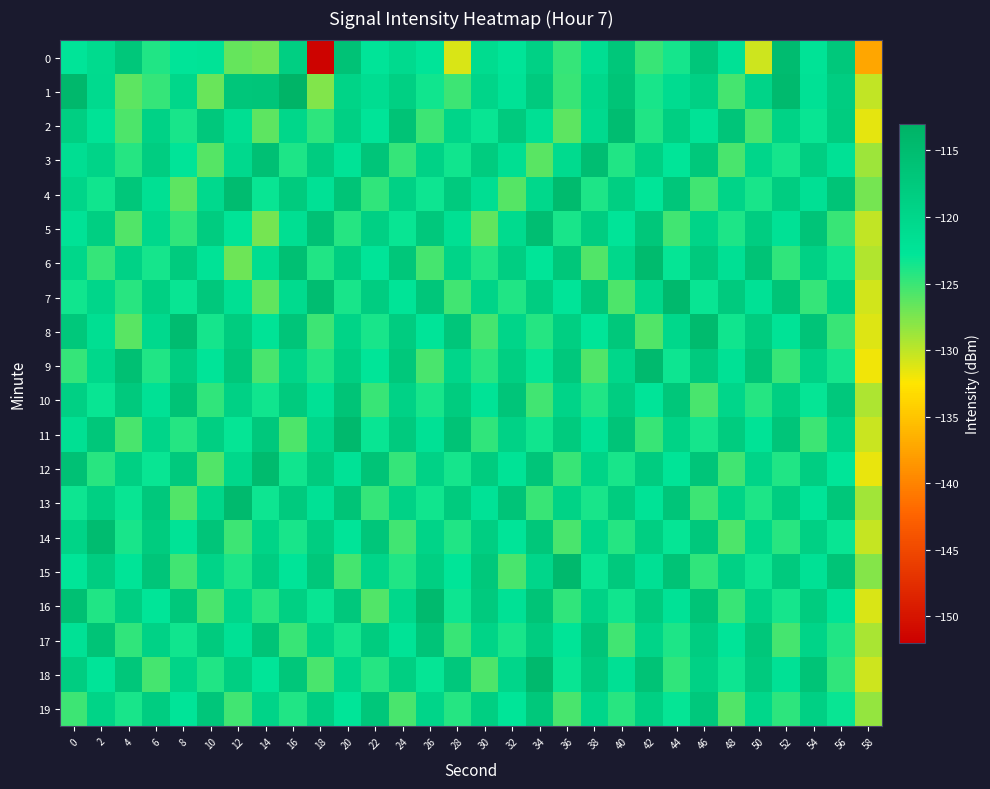

Count the number of data series in this chart.

20